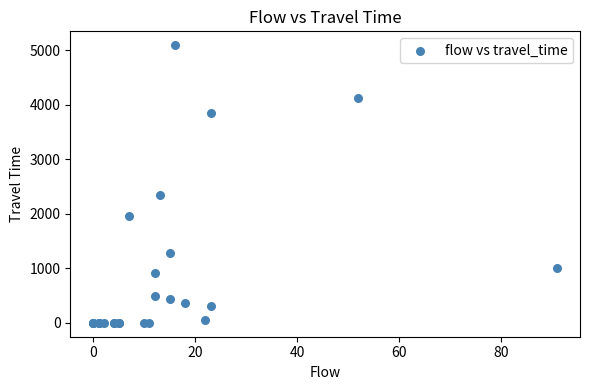

What Y value in the scatter plot is closest to 2547?

2353